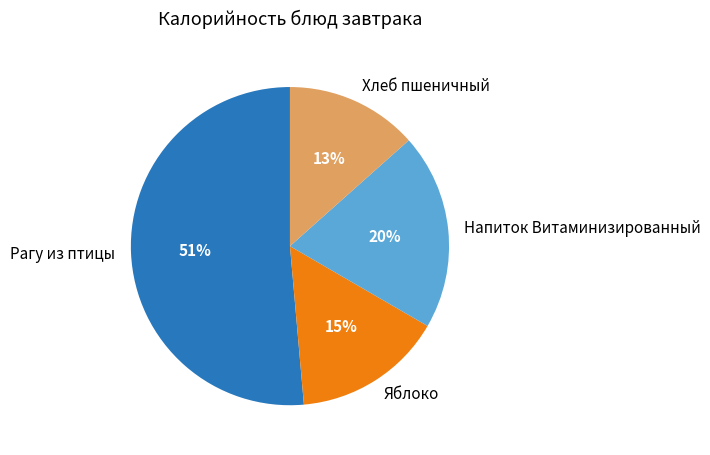

How many slices are in this pie chart?

4